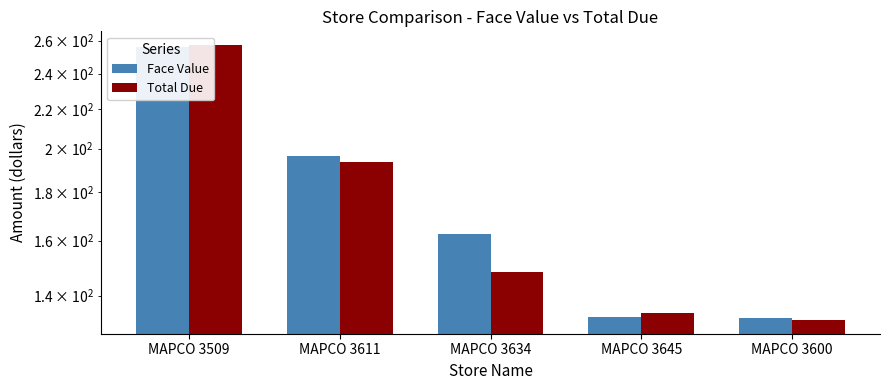

What is the label of the 1st bar from the right?

MAPCO 3600